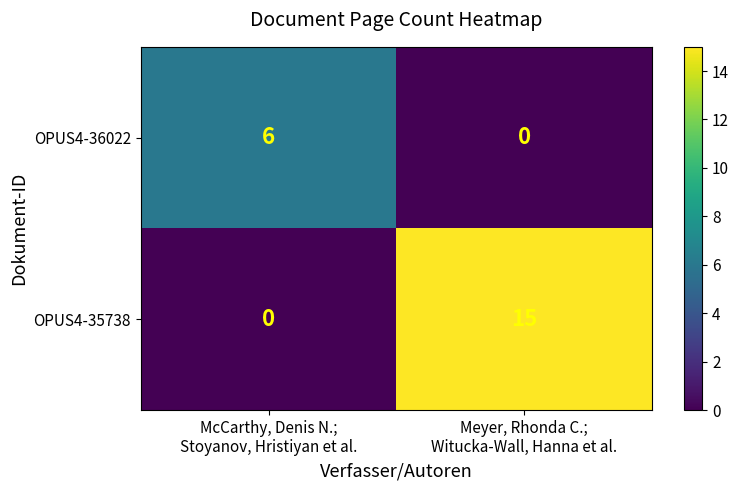

What is the average value of the OPUS4-36022 series?

3